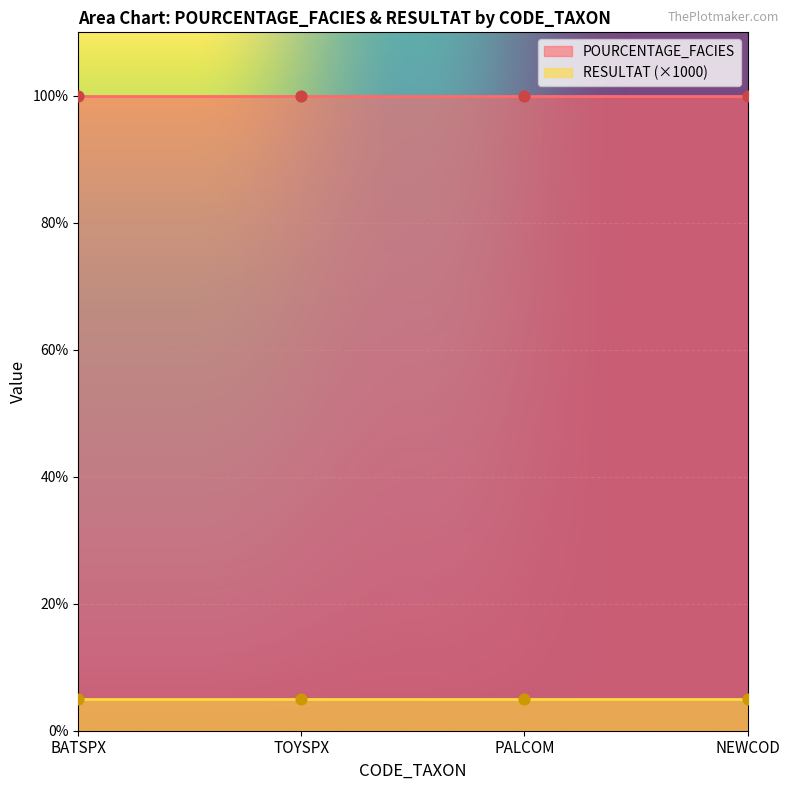

Which series contains the lowest Y value?

RESULTAT